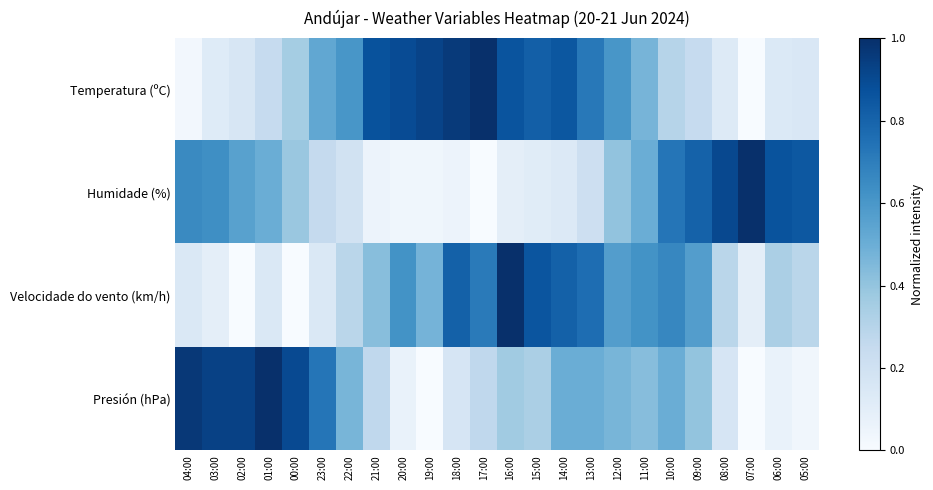

List the series in order of their peak value, highest first.

Temperatura (ºC), Humidade (%), Velocidade do vento (km/h), Presión (hPa)